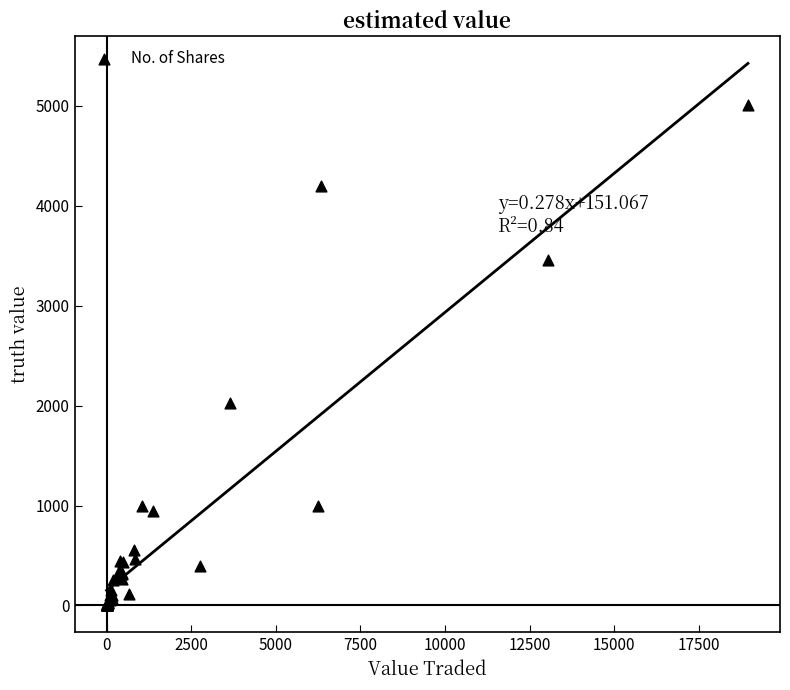

What Y value in the scatter plot is closest to 2507?

2026